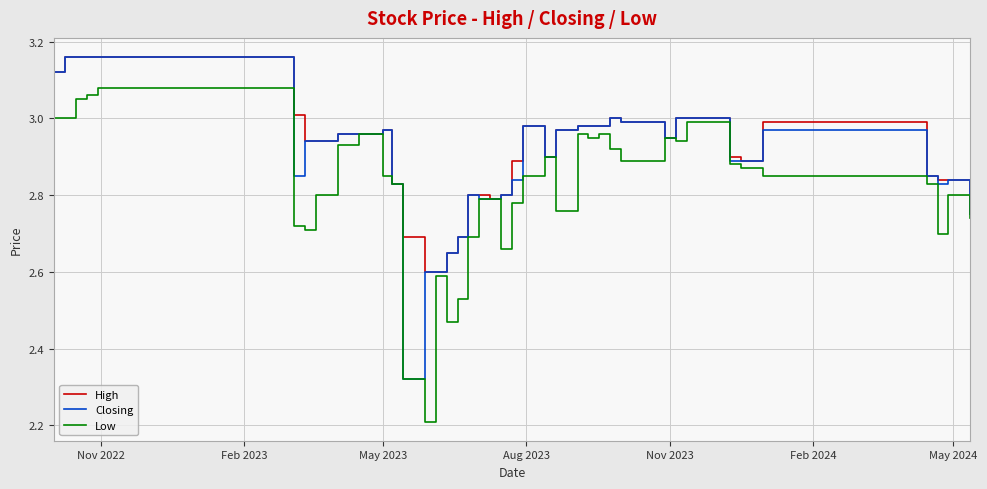

What is the minimum value for Low?

2.2